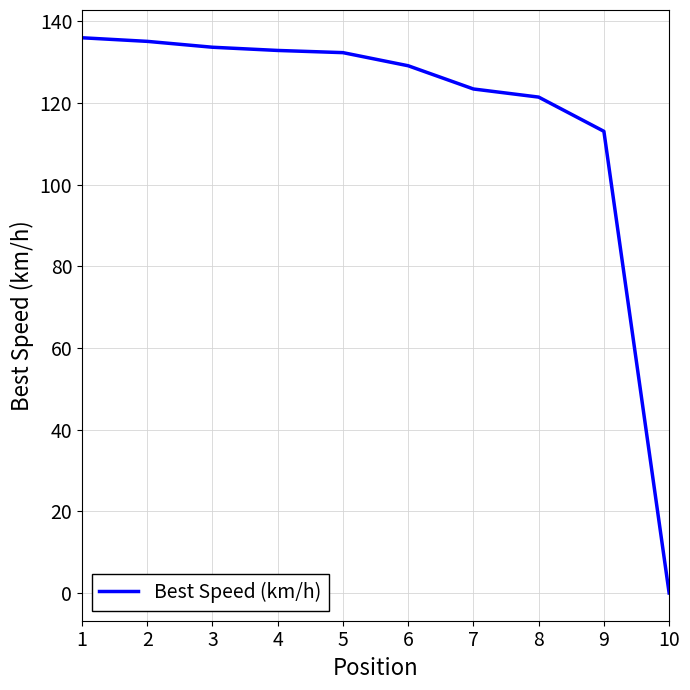

Is it true that the value at 8 is 121.5?

True